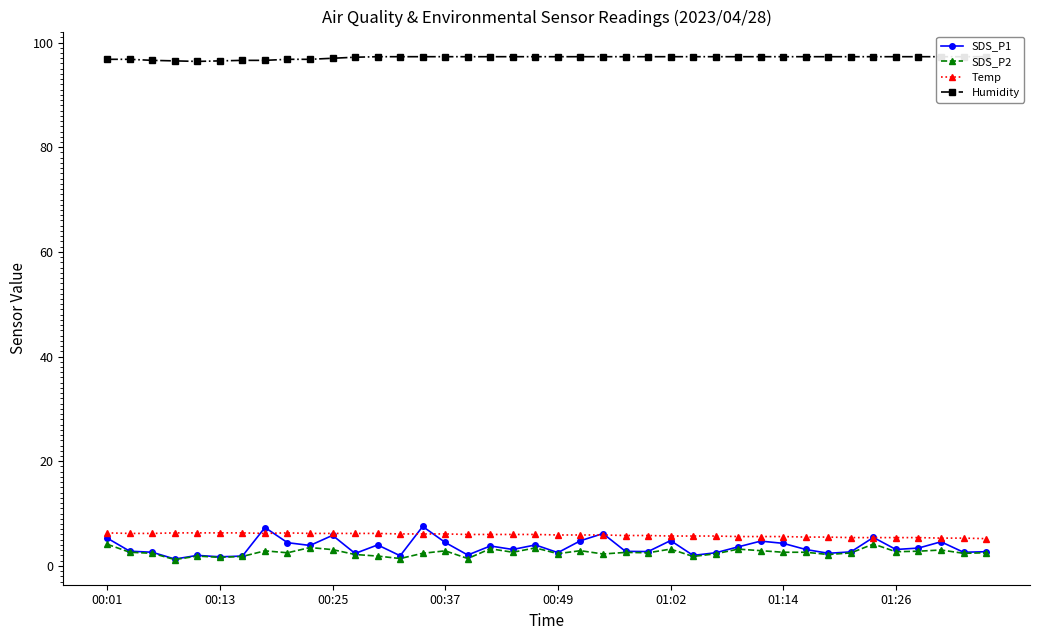

True or false: SDS_P1 and SDS_P2 intersect in this chart.

False